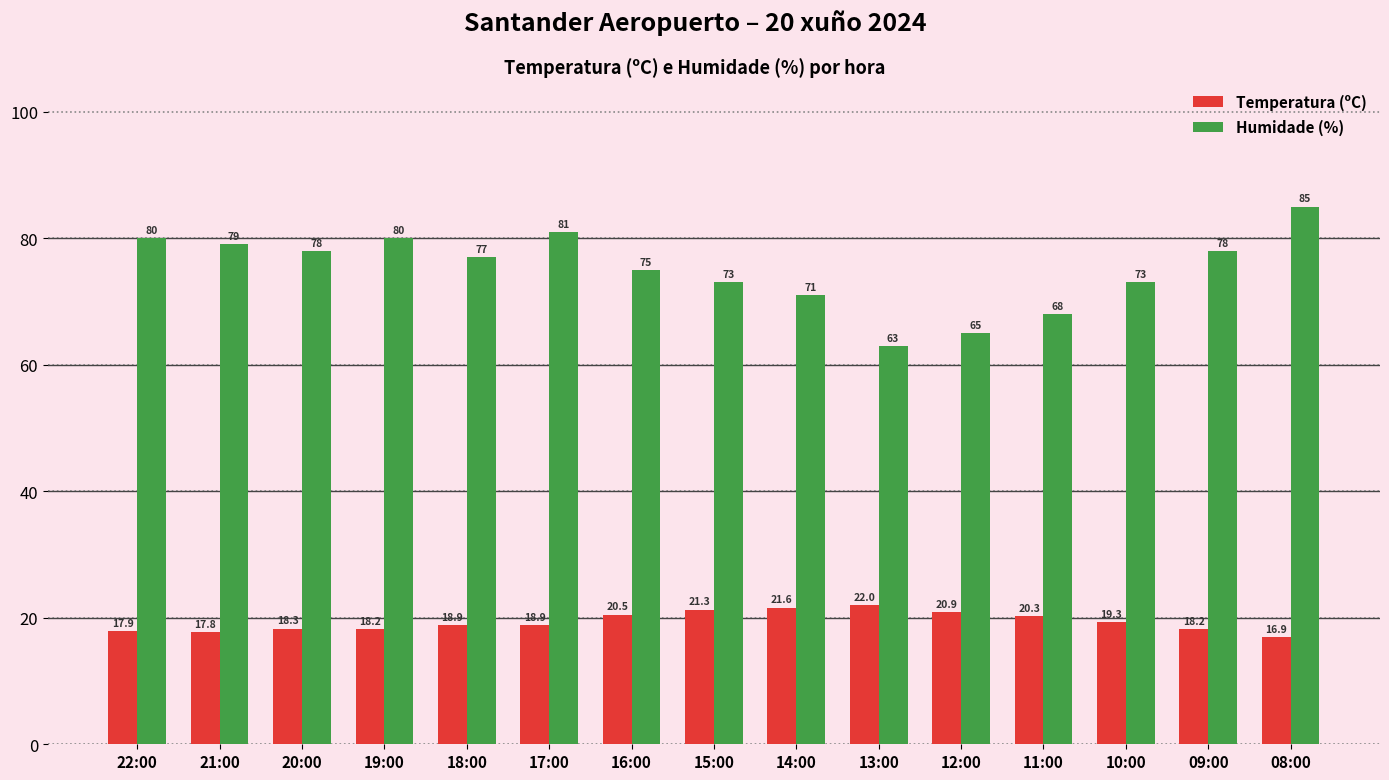

Rank the series at 22:00 from highest to lowest value.

Humidade (%), Temperatura (ºC)